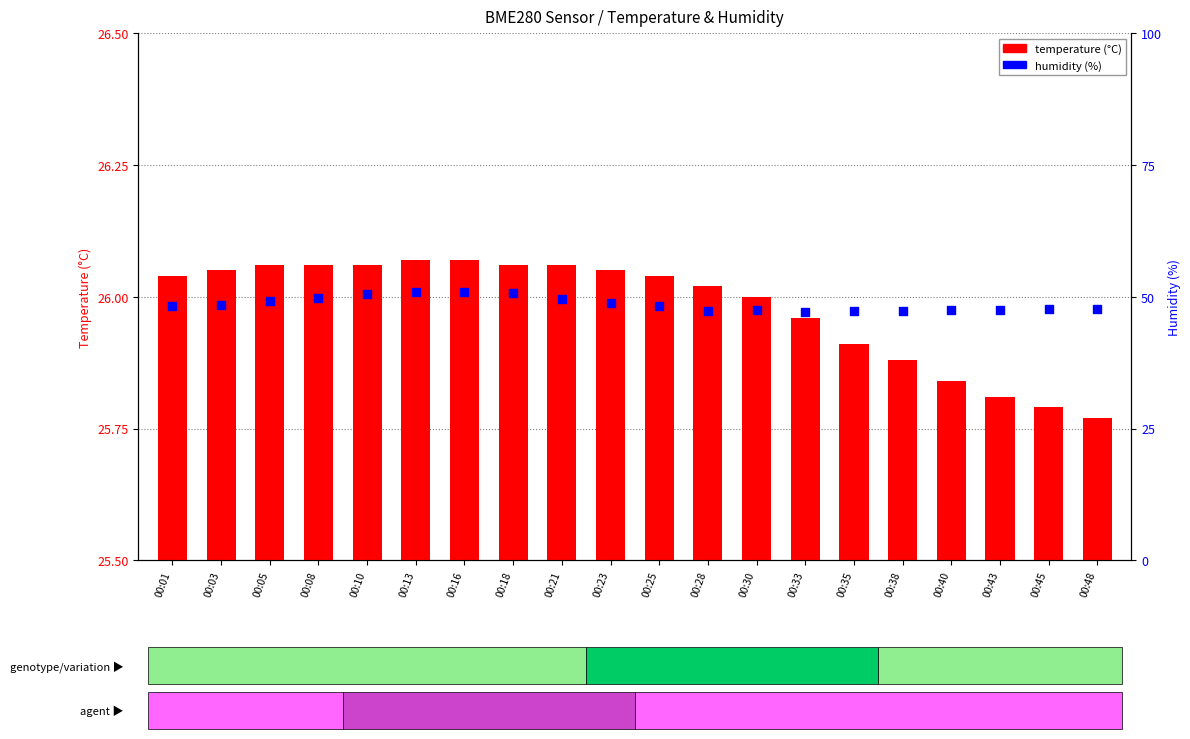

Which series has the largest total across all categories?

humidity